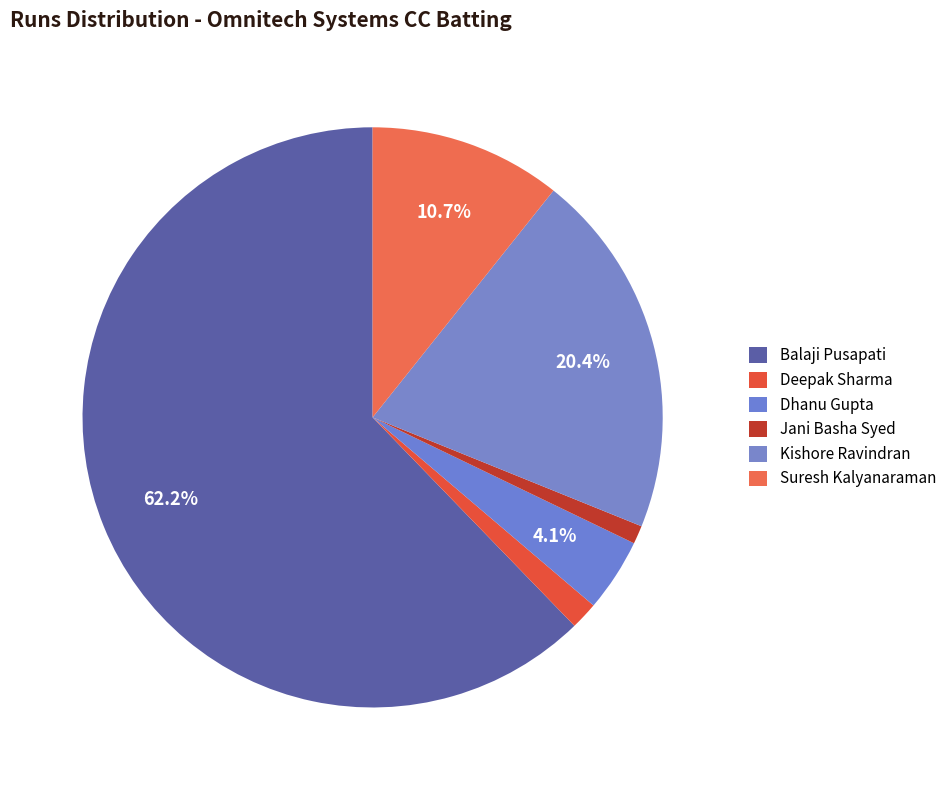

What percentage is the Kishore Ravindran slice, to the nearest percent?

20%